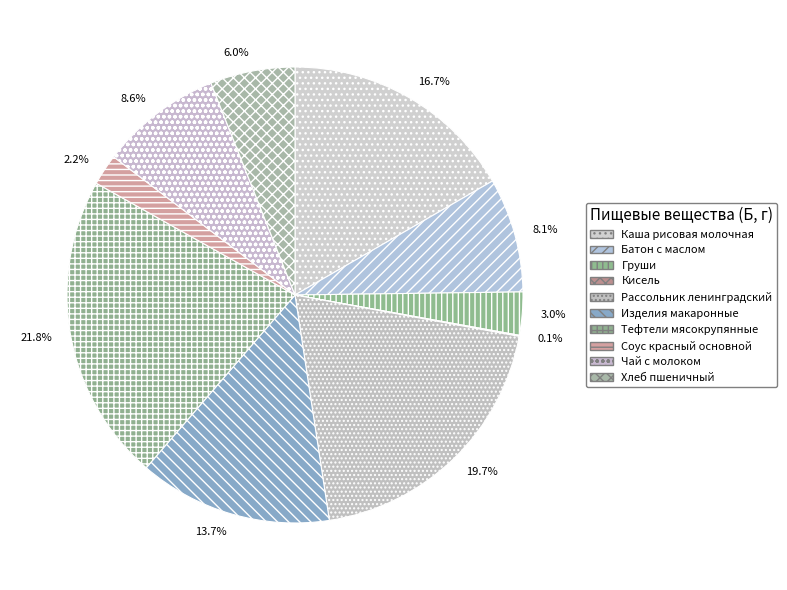

Does any single category account for the majority?

No